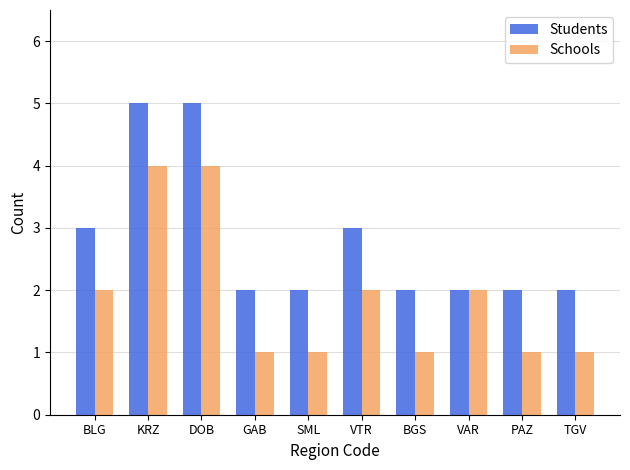

Which series has the largest total across all categories?

Students